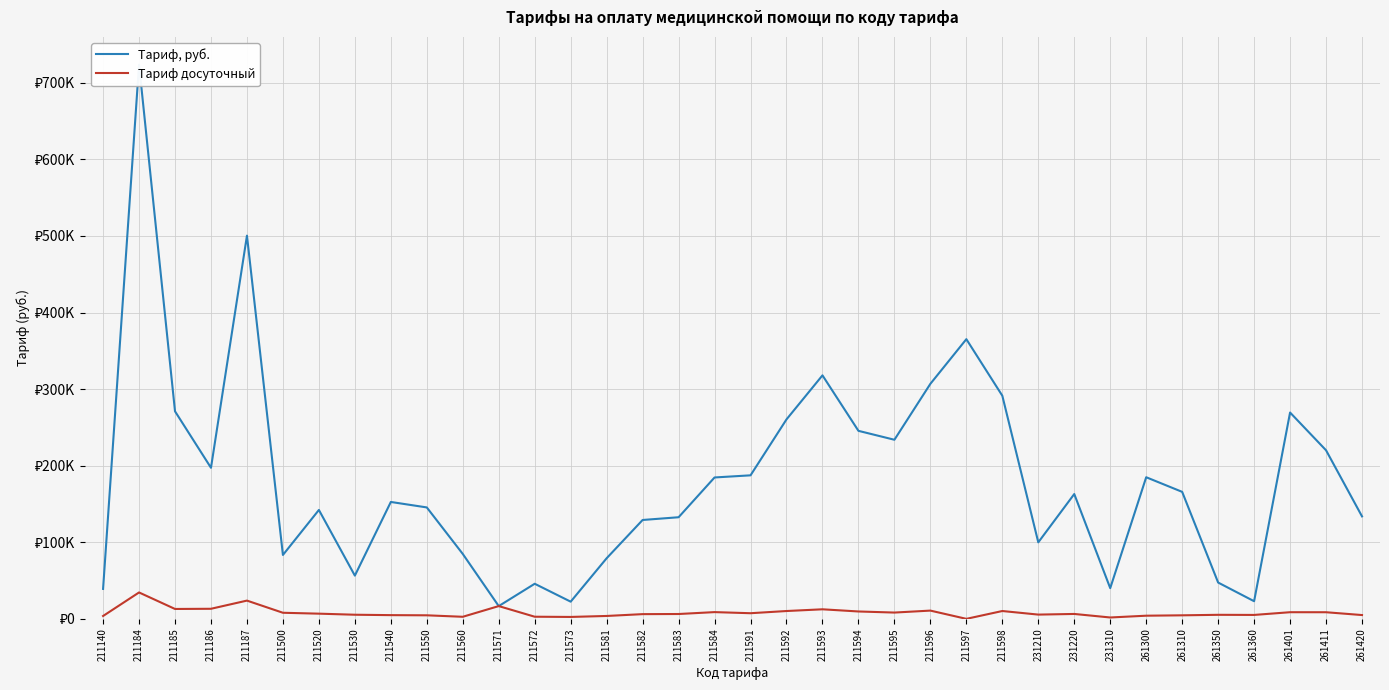

True or false: Тариф досуточный and Тариф, руб. cross at least once.

False